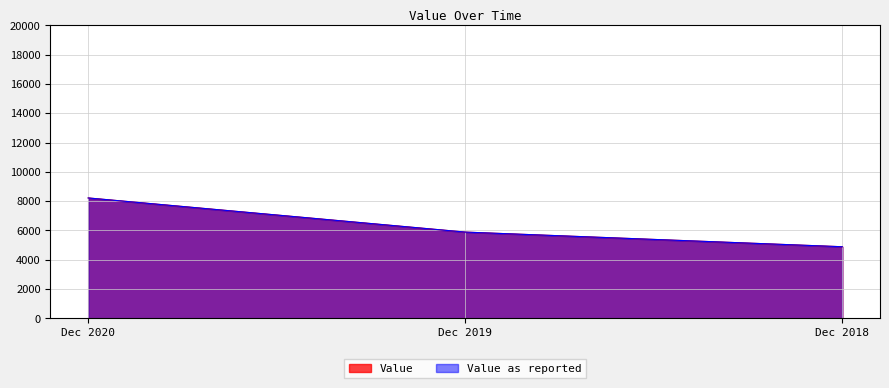

What is the greatest value displayed?

8220